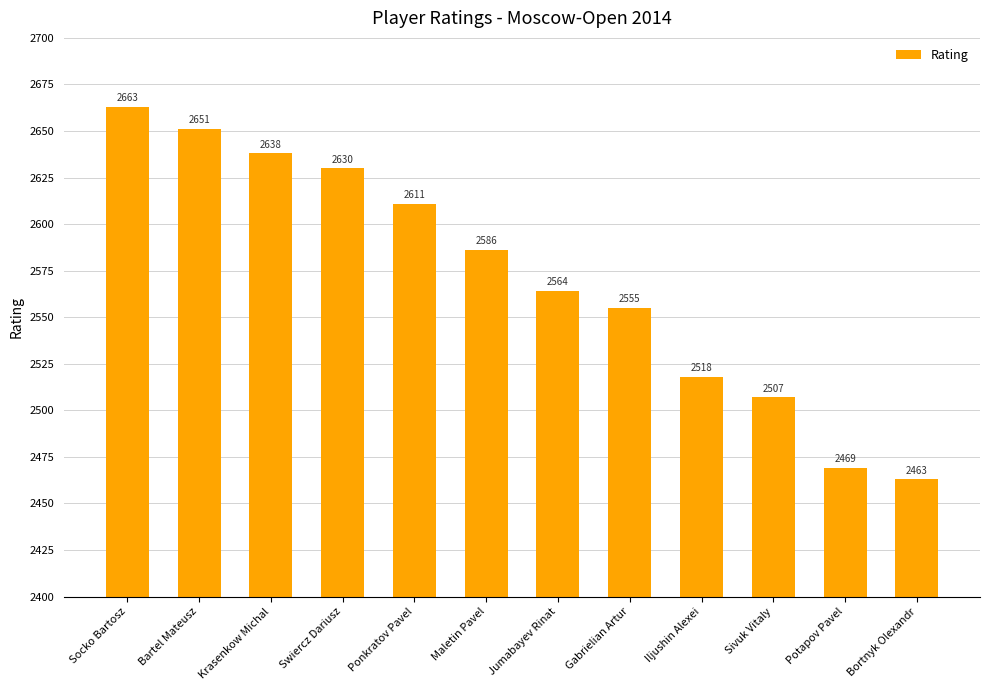

Are the bars grouped side by side (vs. stacked)?

No